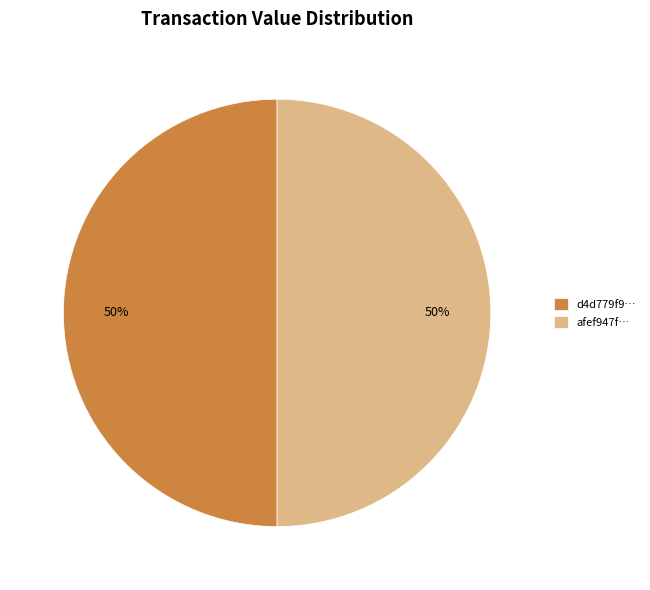

What is the ratio of the value at afef947f… to the value at d4d779f9…?

1.0